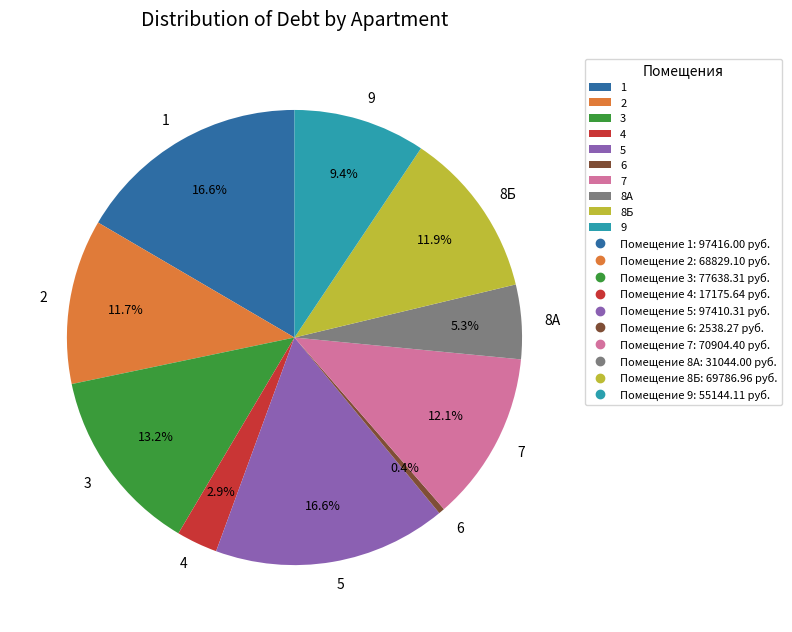

Which category has the smallest portion of the pie?

6